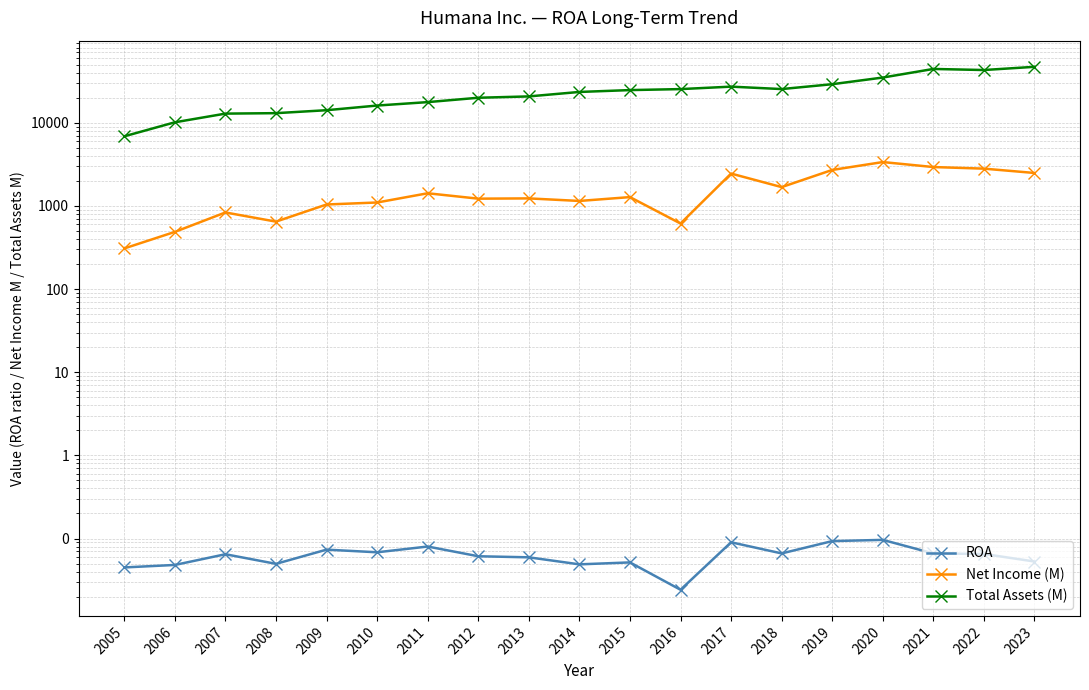

What is the difference between the second highest and second lowest values in the Total Assets (M) series?

34231.0